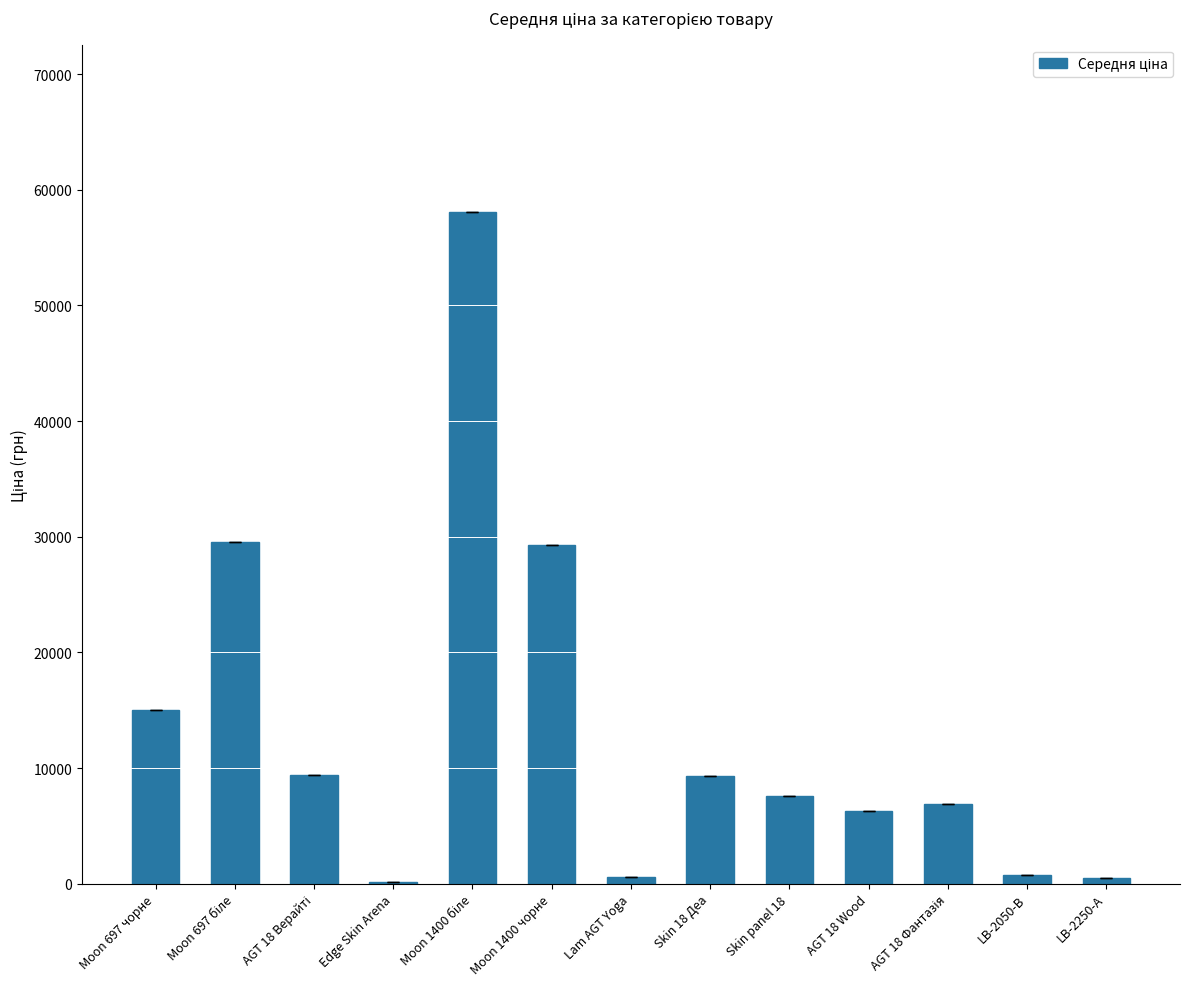

What is the maximum value shown in the chart?

58037.0